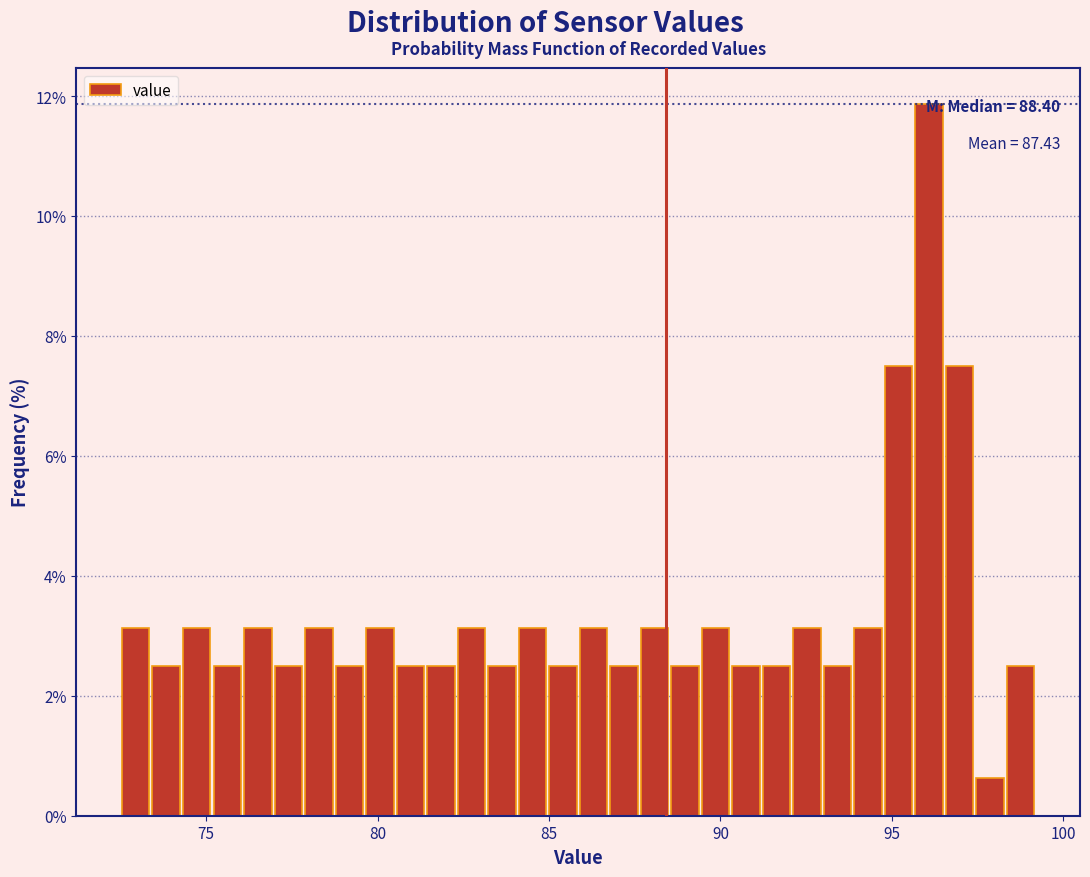

Around what value on the x-axis is the tallest bar? Give the approximate position of its centre, as read against the axis.

96.0